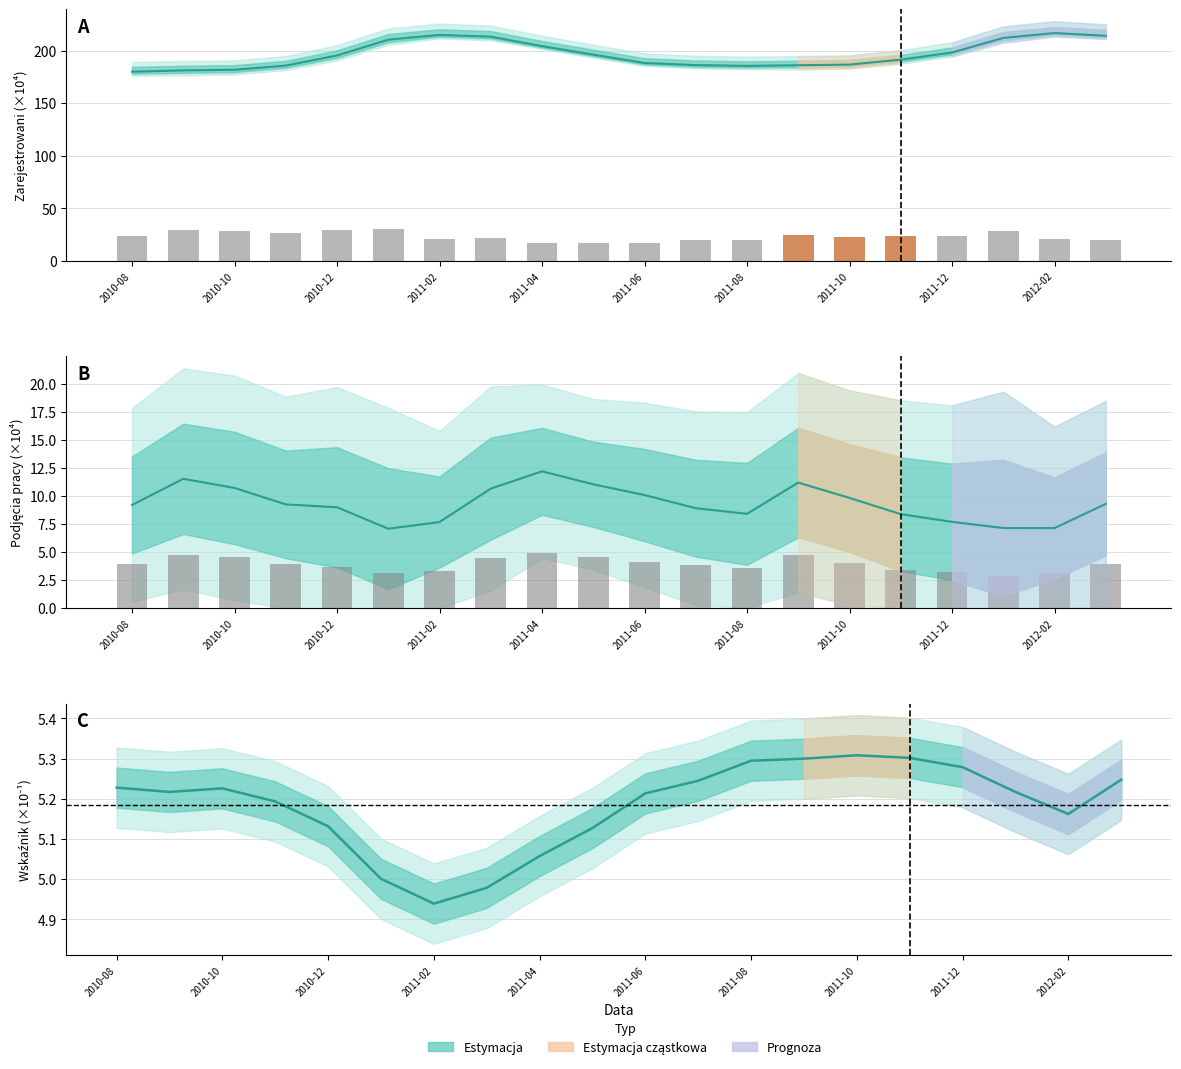

What is the minimum value for Obserwacje?

2.9